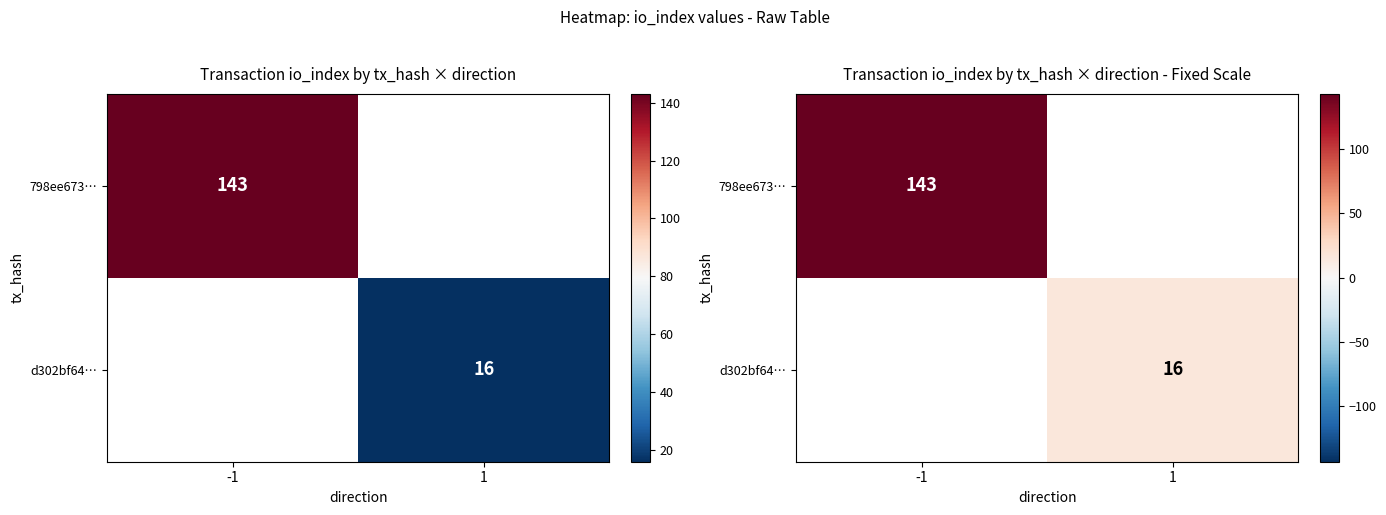

The value of 798ee673… at -1 is 143.0. True or false?

True